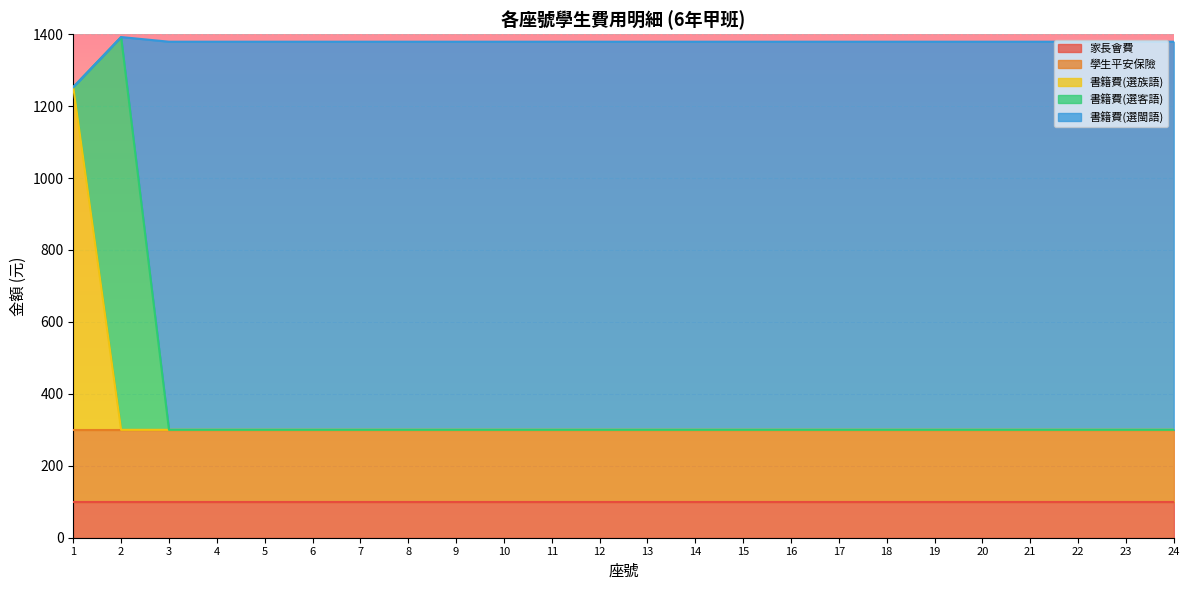

At how many categories does at least one series exceed 303?

24